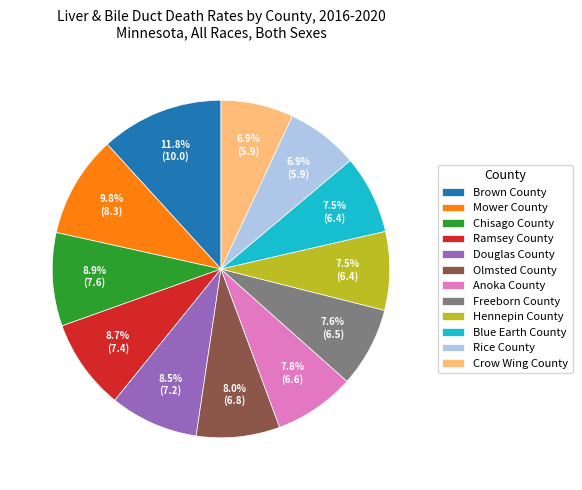

Which slice is the largest?

Brown County